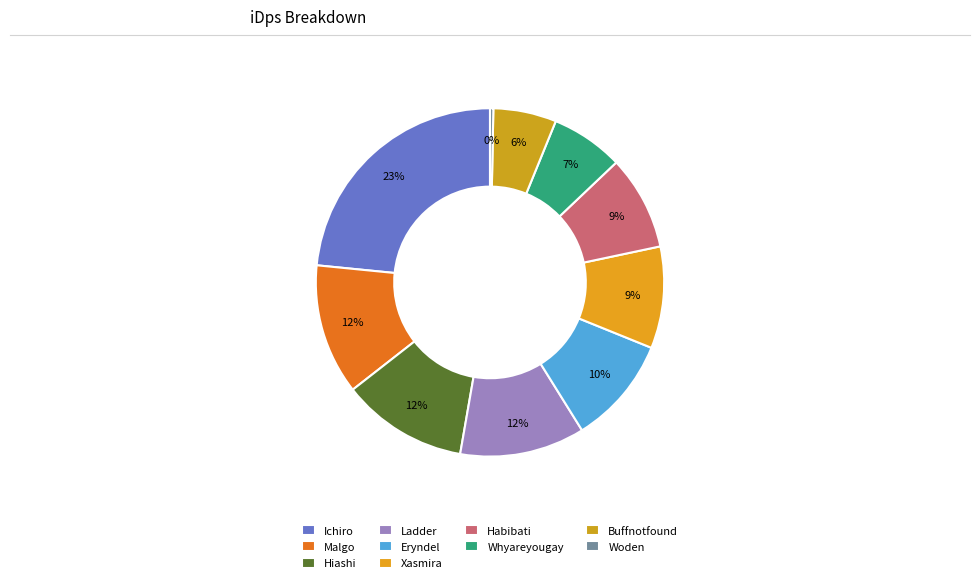

How many slices are in this pie chart?

10